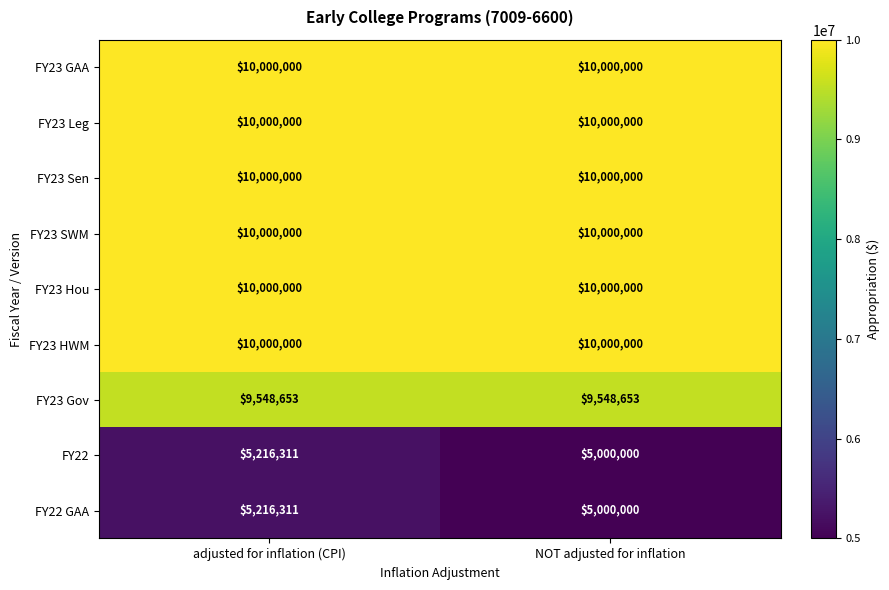

The value of FY22 GAA at NOT adjusted for inflation is 5000000. True or false?

True